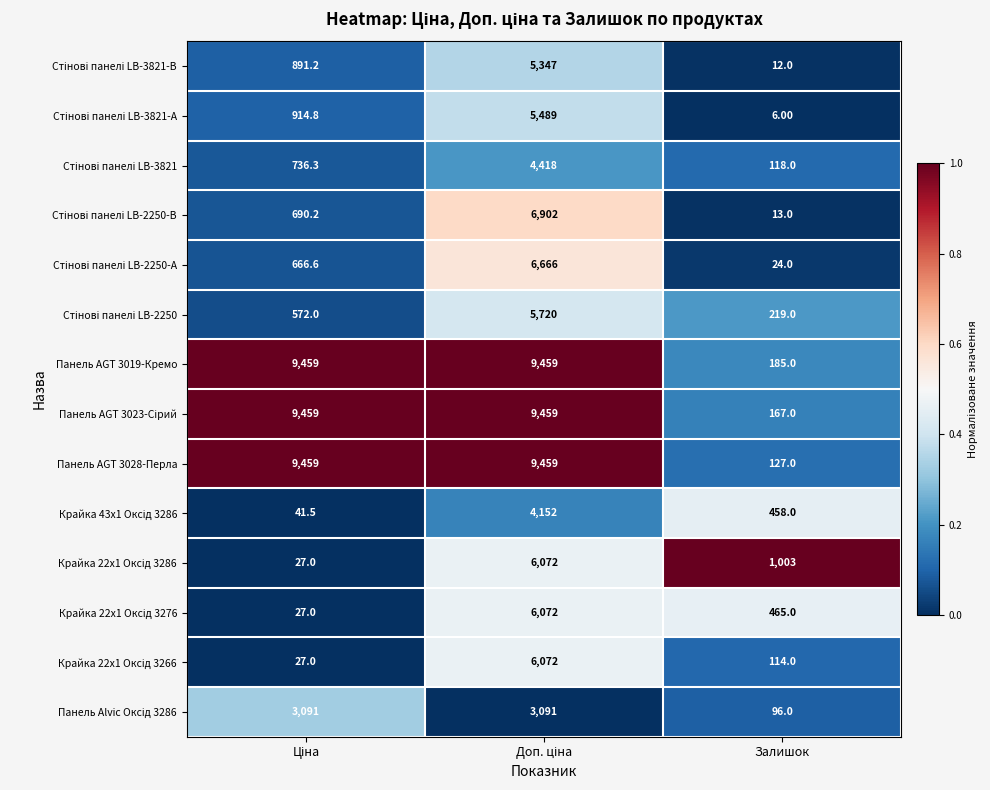

At which label does Панель AGT 3019-Кремо reach its minimum?

Залишок